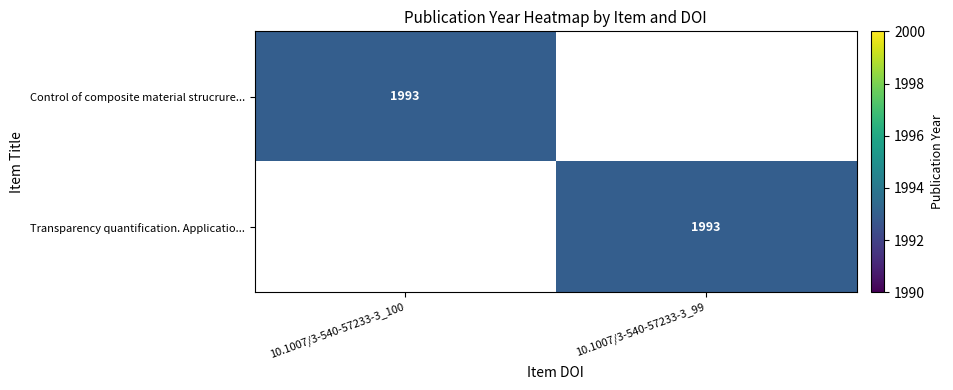

The Control of composite material strucrure... series shows 2979 at 10.1007/3-540-57233-3_100. True or false?

False